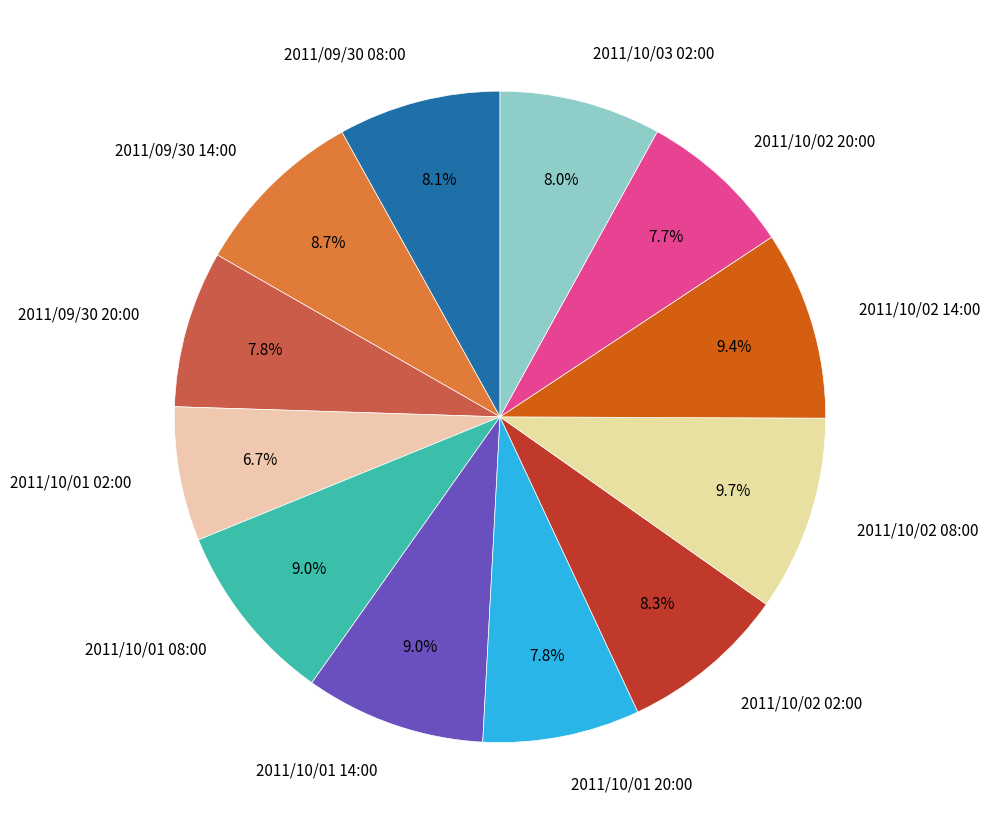

Does any single category account for the majority?

No